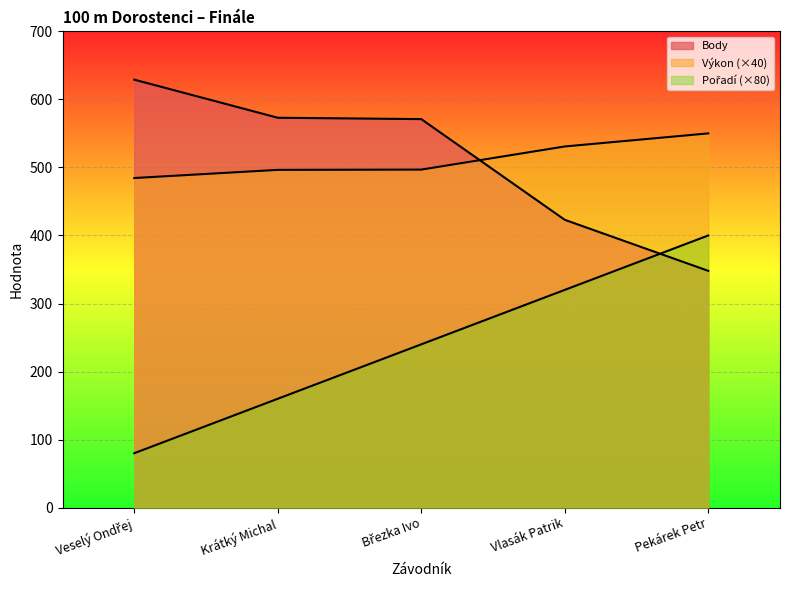

Does the chart display data point markers on the line(s)?

No